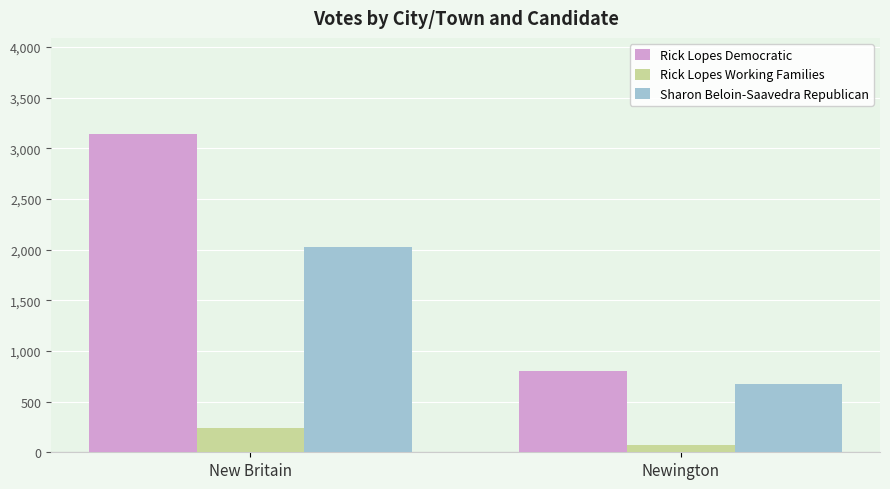

What is the label of the 1st bar from the left?

New Britain